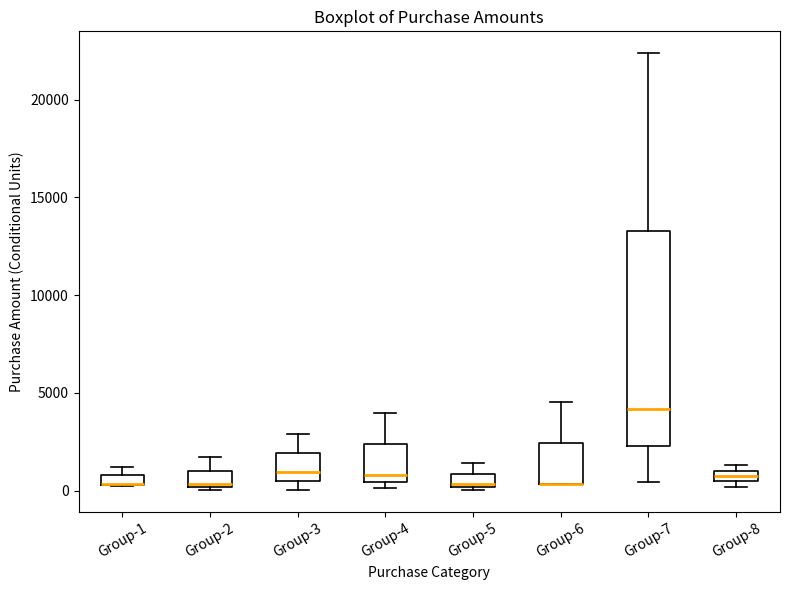

Where does the lower whisker of the box for Group-7 end on the y-axis? The values are not printed on the chart, so give them approximately, as read against the axis.

500